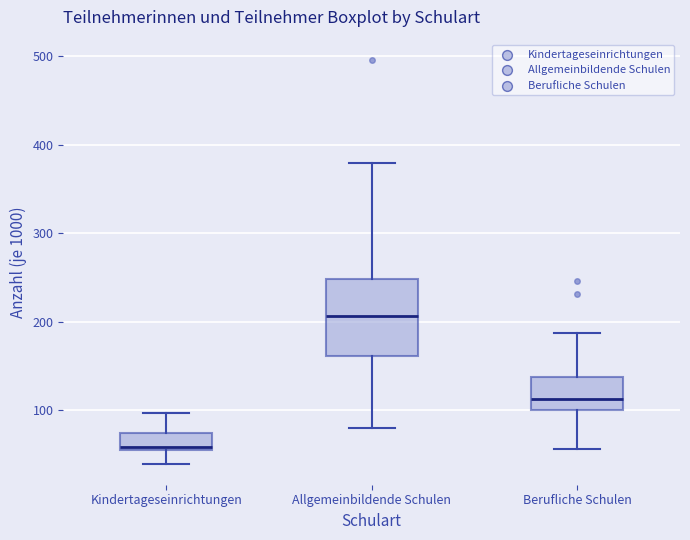

Reading left to right, transcribe this box plot: for each box, give where its median line is, the range the box spans, and where its two whiskers end, as read against the y-axis. The values are not printed on the chart, so give them approximately, as read against the axis.

Kindertageseinrichtungen: median 60 (just above the box's lower edge), box 60 to 80, whiskers 40 to 100
Allgemeinbildende Schulen: median 210, box 160 to 250, whiskers 80 to 380
Berufliche Schulen: median 110, box 100 to 140, whiskers 60 to 190